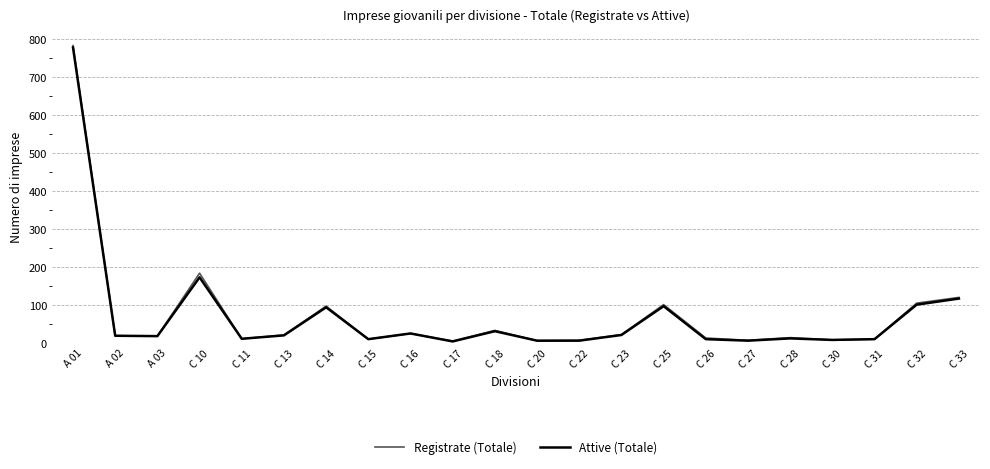

True or false: Registrate (Totale) has a value of 22 at C 23.

True